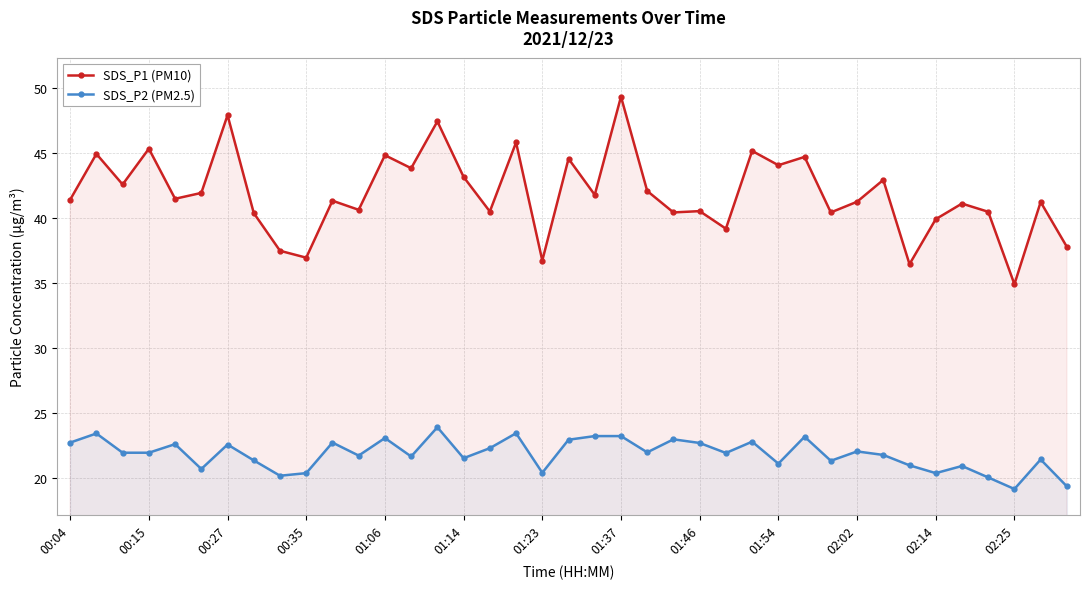

How many lines are shown in the chart?

2